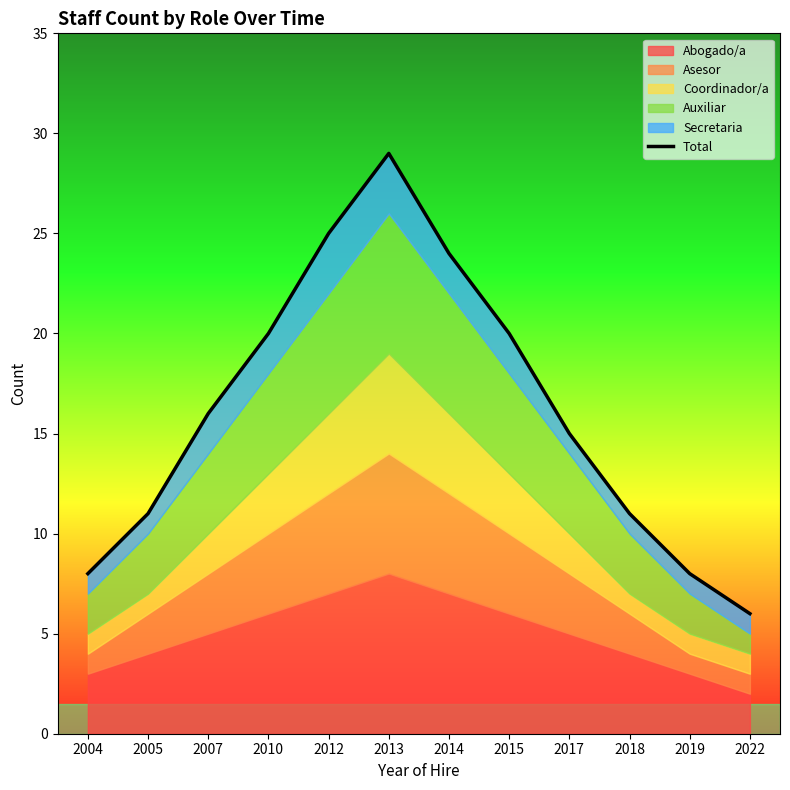

List the labels in order of value, smallest first.

2022, 2004, 2019, 2005, 2018, 2017, 2007, 2010, 2015, 2014, 2012, 2013